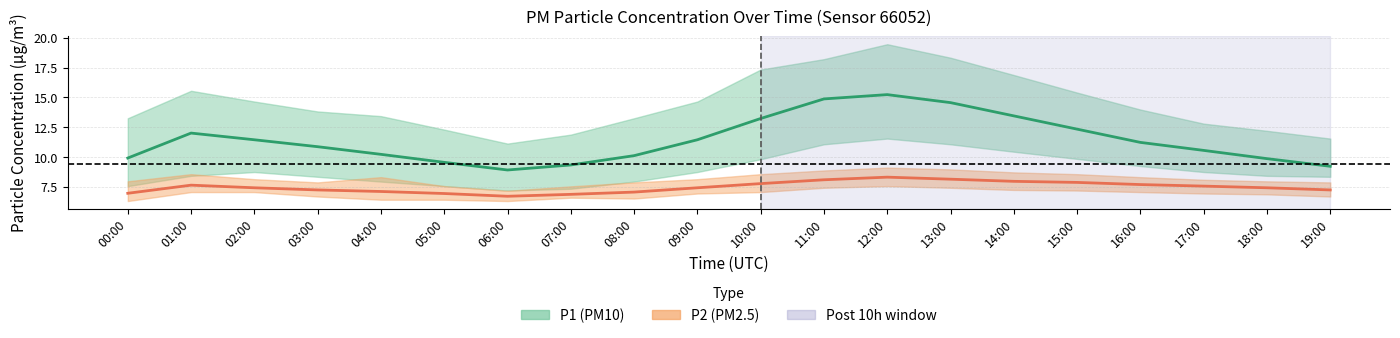

At which label does P2 (PM2.5) first exceed 7?

01:00